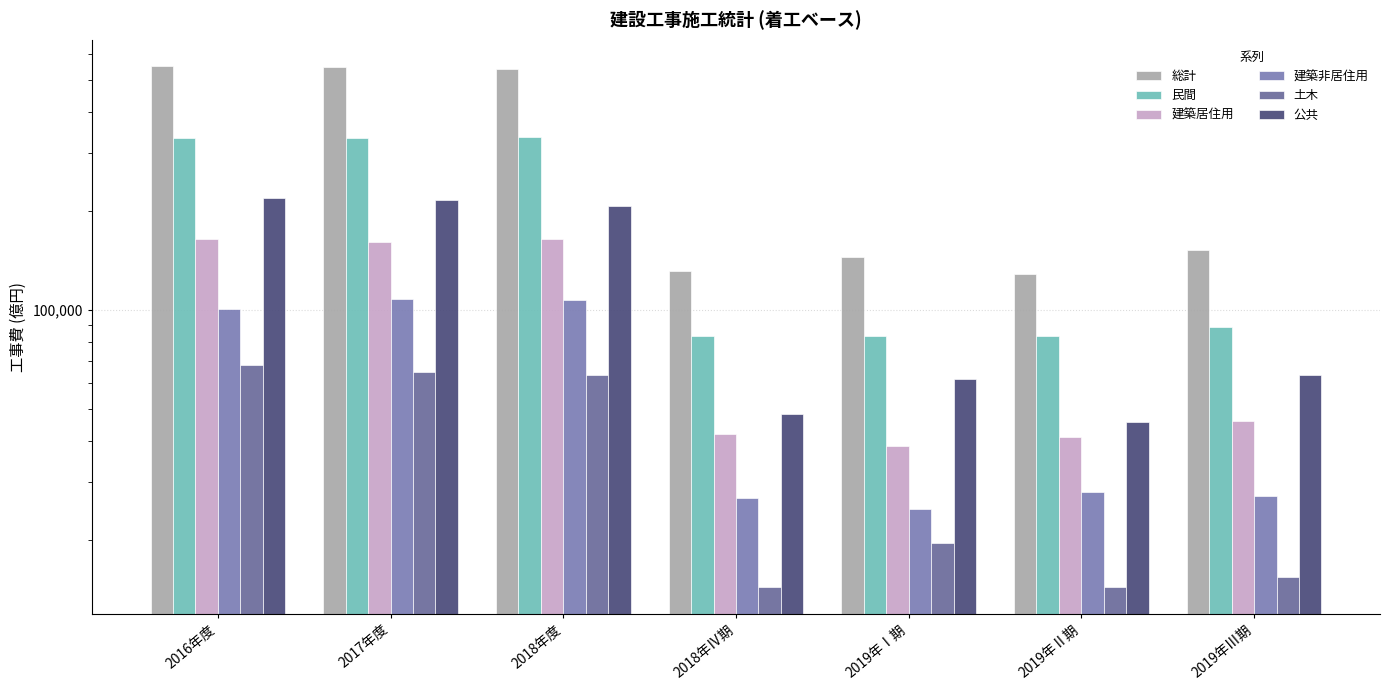

At how many categories does at least one series exceed 285189?

3